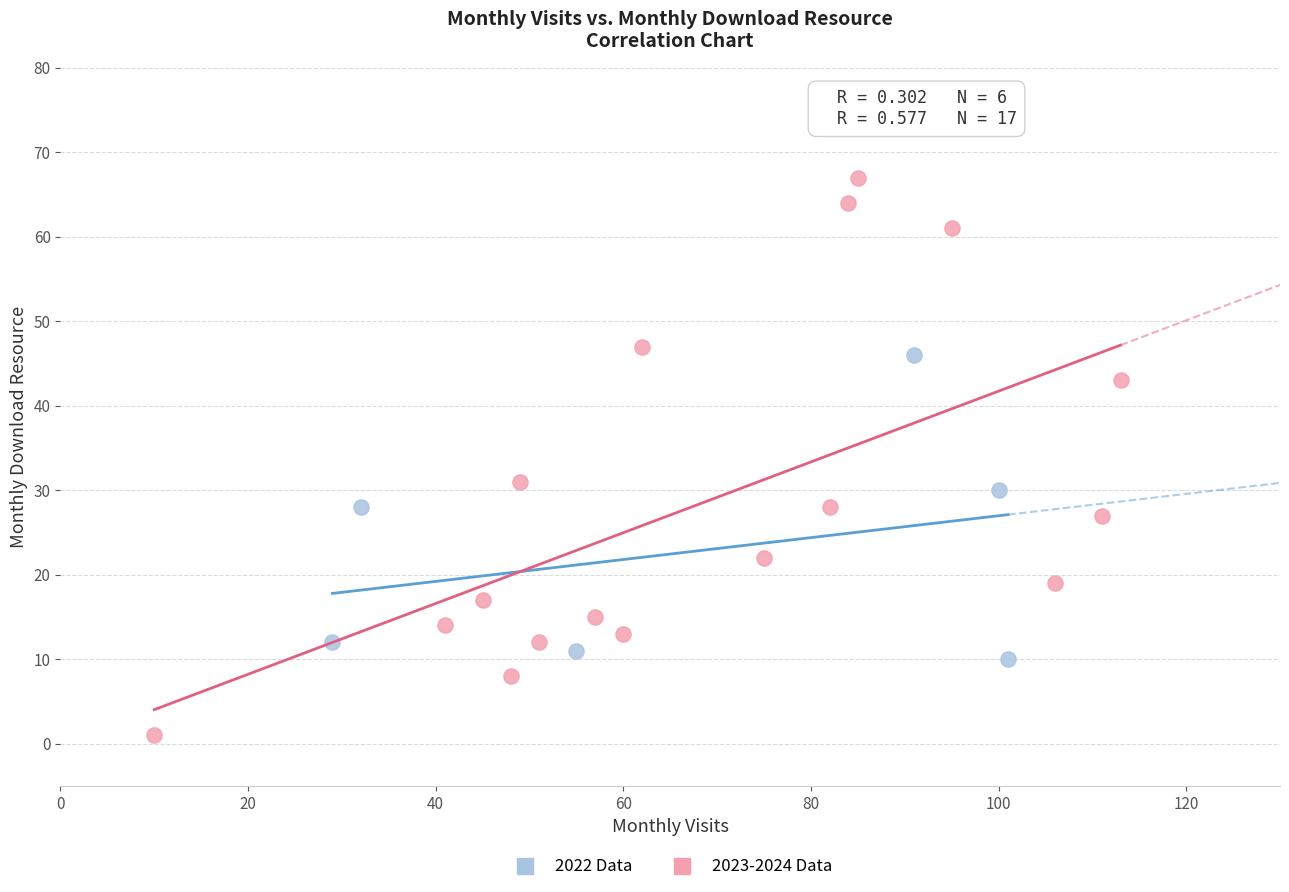

What are all the series names shown in the legend?

2022 Data, 2023-2024 Data